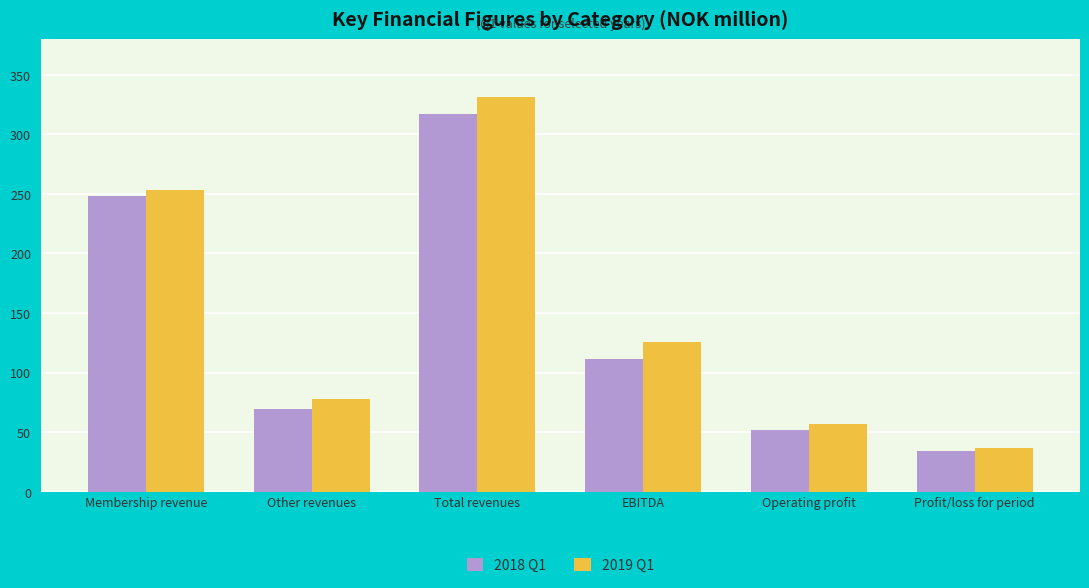

How many categories are shown in the chart?

6